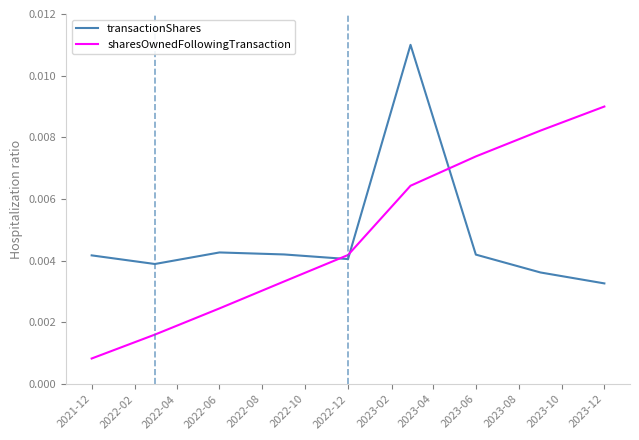

Which series has the largest range (max minus min)?

sharesOwnedFollowingTransaction